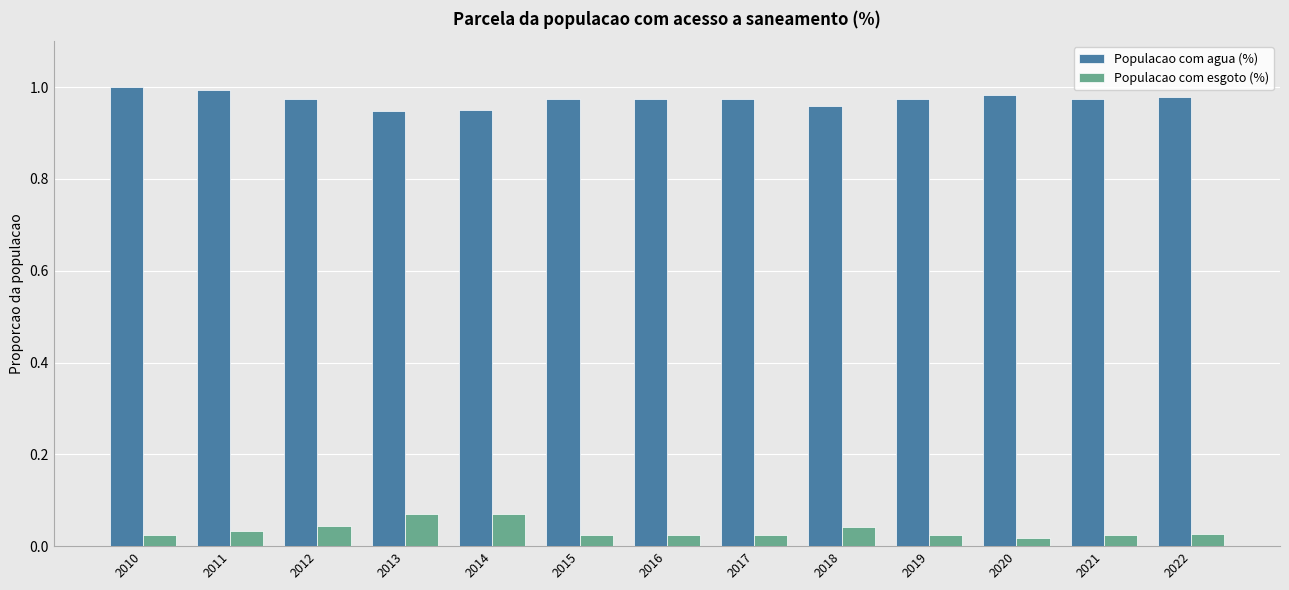

Is it true that Populacao com agua (%) equals 1.0 at 2020?

True